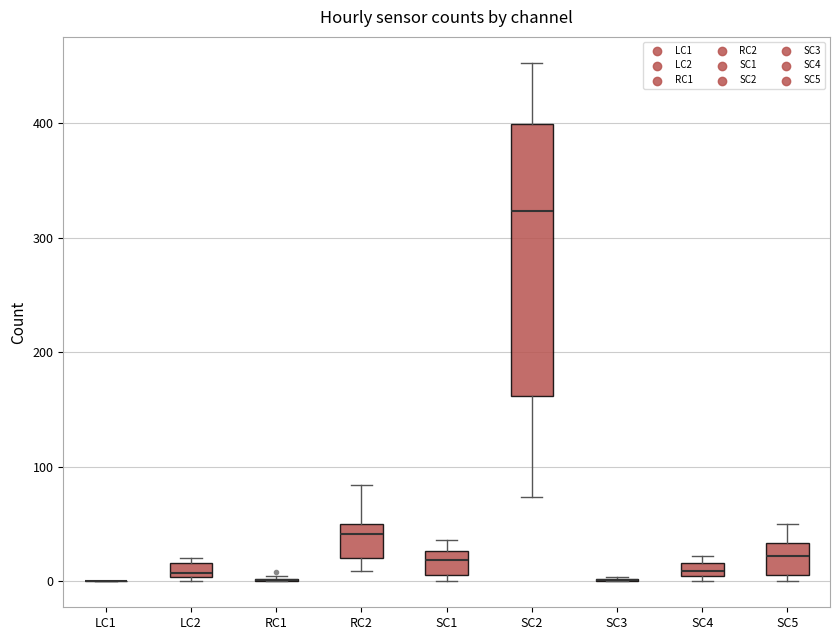

Where does the median line of the box for LC2 sit on the y-axis? The values are not printed on the chart, so give them approximately, as read against the axis.

10